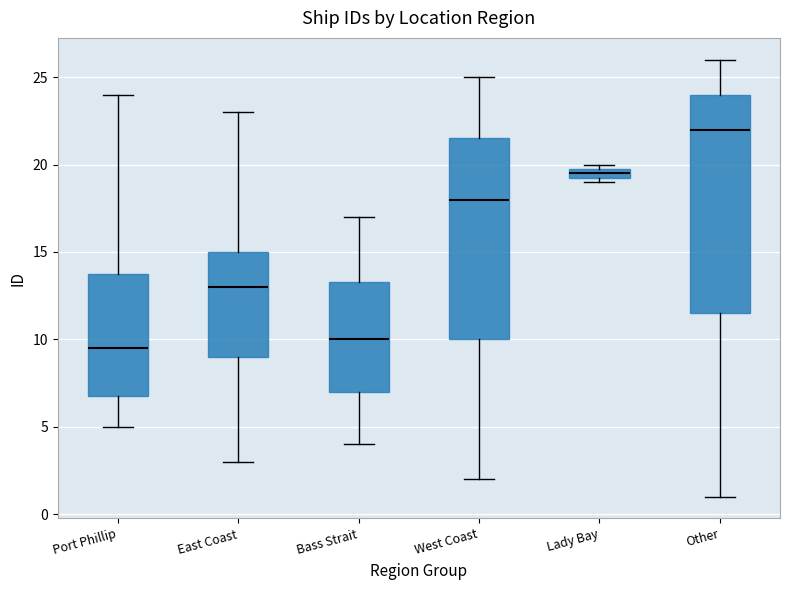

Where is the upper edge of the box for Other on the y-axis? The values are not printed on the chart, so give them approximately, as read against the axis.

24.0